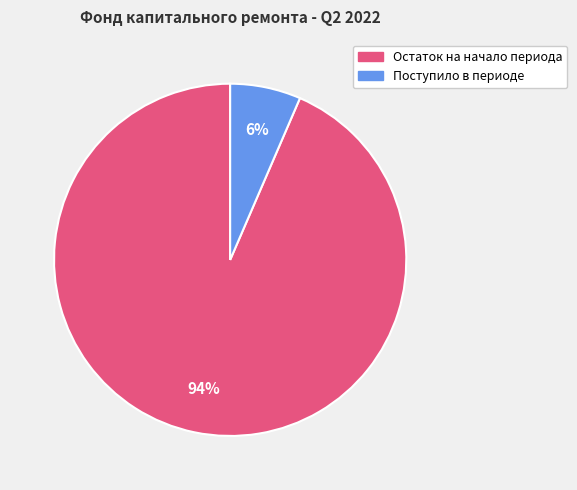

To the nearest percent, what percentage of the pie is Поступило в периоде?

6%